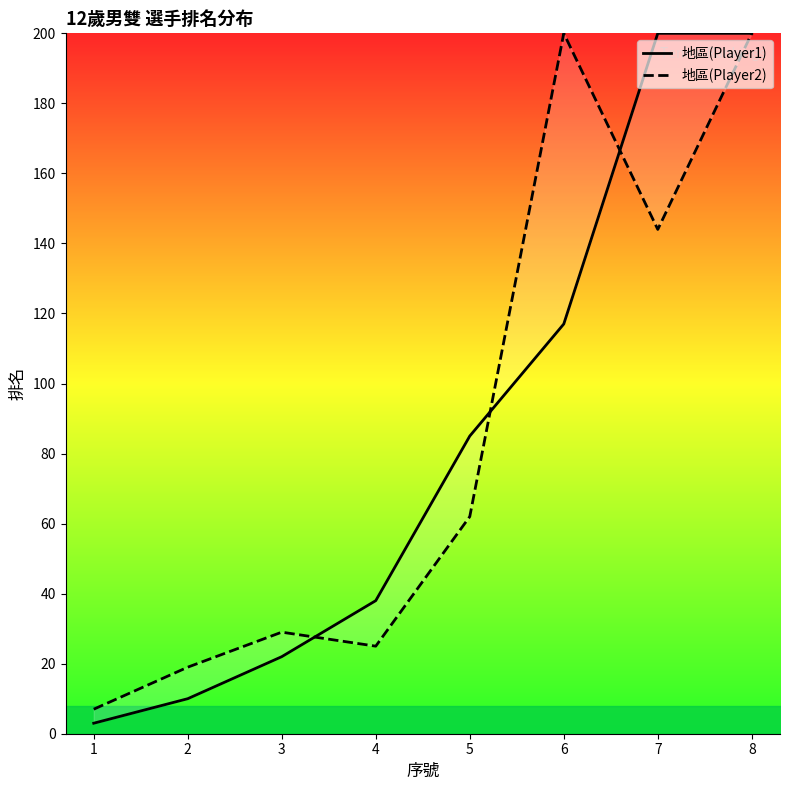

How many times do 地區(Player1) and 地區(Player2) cross each other?

3